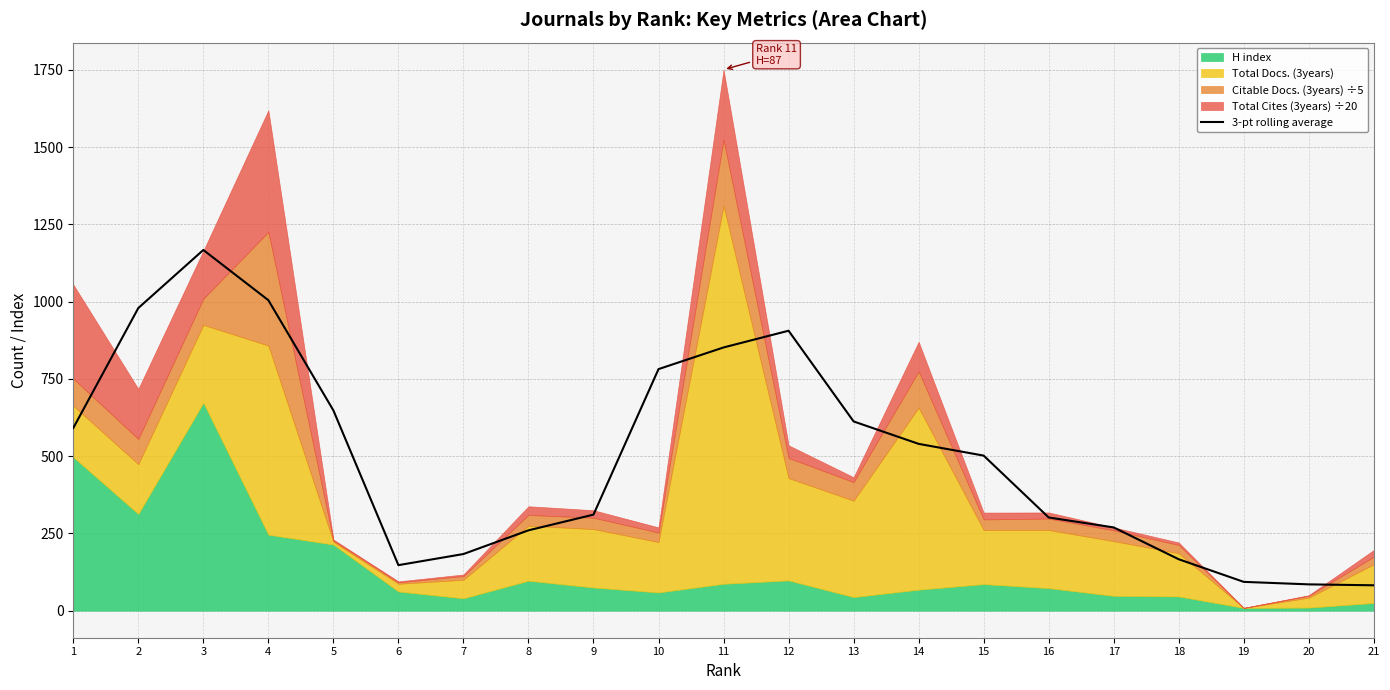

Reading left to right, transcribe all the data shown in this chart.

1=591.1	2=979.4	3=1167.4	4=1004.9	5=648.2	6=147.3	7=183.3	8=260.0	9=310.9	10=781.8	11=851.9	12=906.0	13=612.5	14=539.9	15=501.9	16=301.6	17=269.4	18=166.4	19=93.2	20=85.1	21=82.1